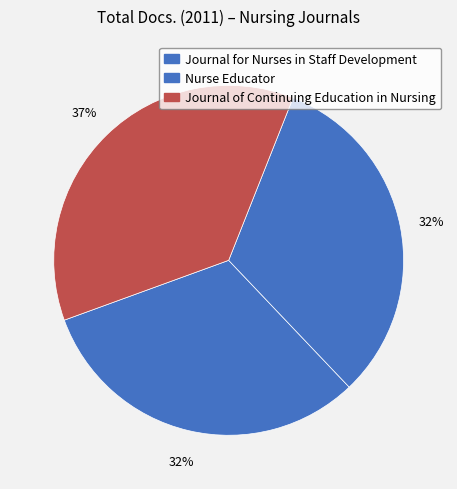

To the nearest percent, what percentage of the pie is Journal of Continuing Education in Nursing?

37%